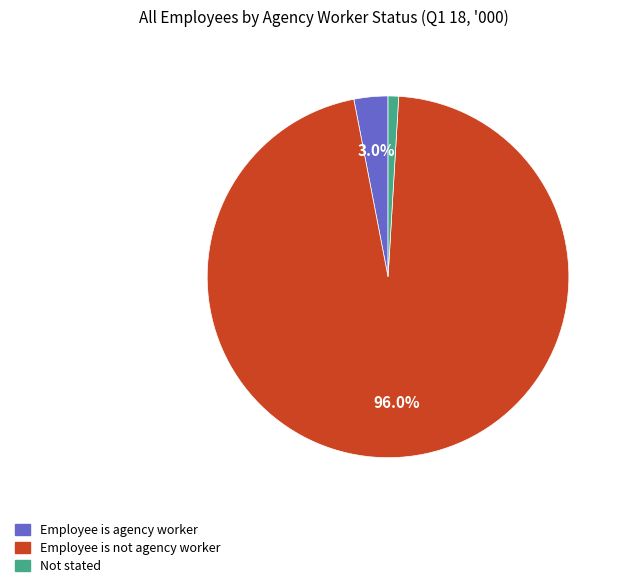

To the nearest percent, what is the difference between the Employee is agency worker and Employee is not agency worker slice percentages?

93%